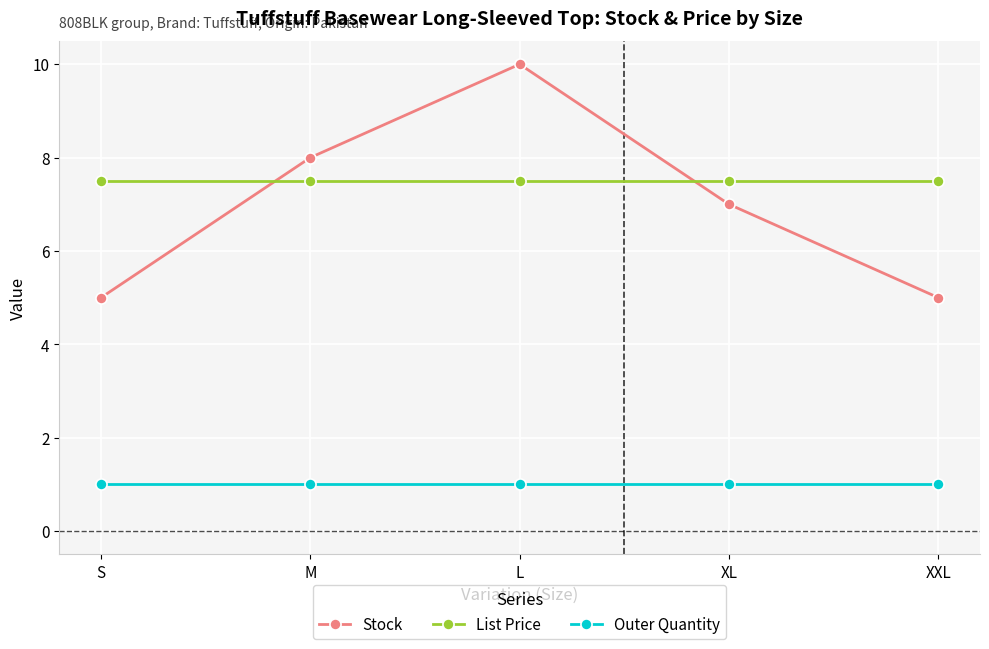

What is the total value across all series at XXL?

13.5